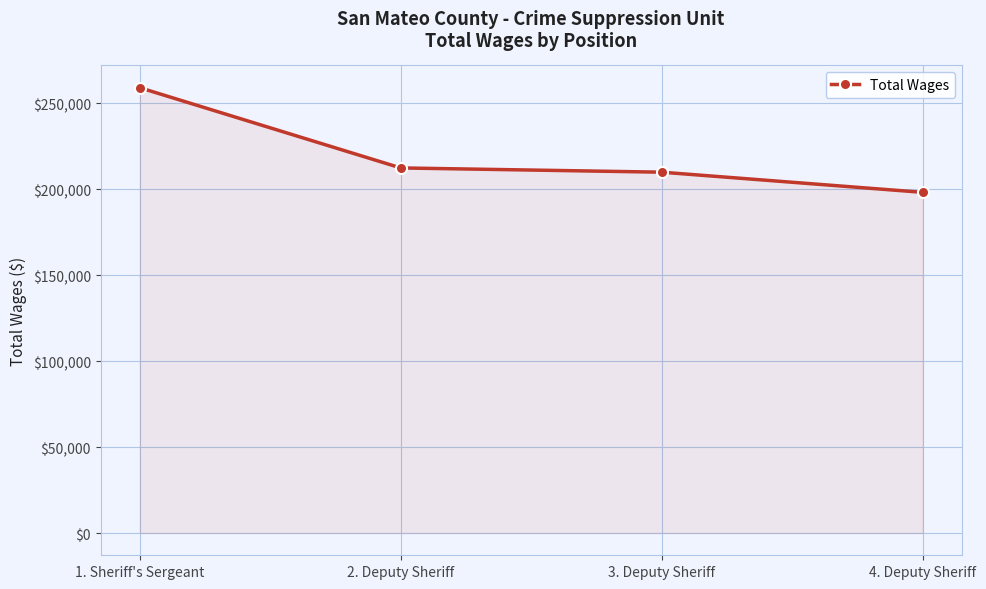

How many lines are shown in the chart?

1